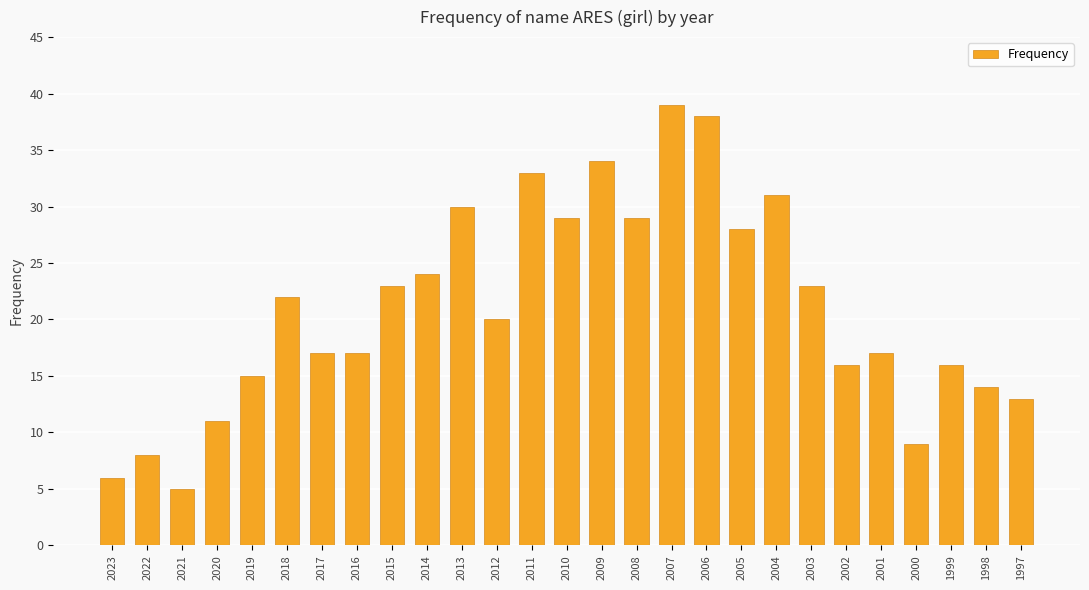

Which label corresponds to the smallest value in the chart?

2021